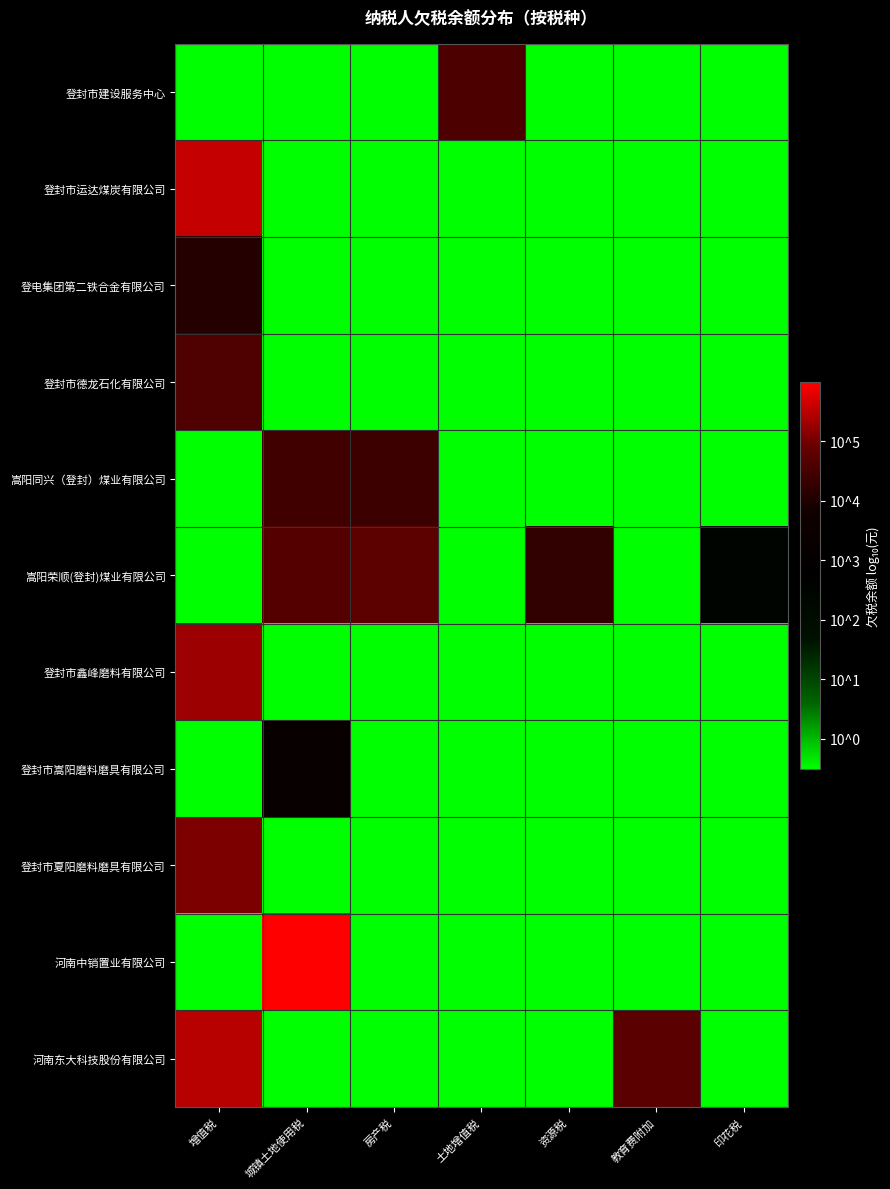

At how many categories does at least one series exceed 4?

6